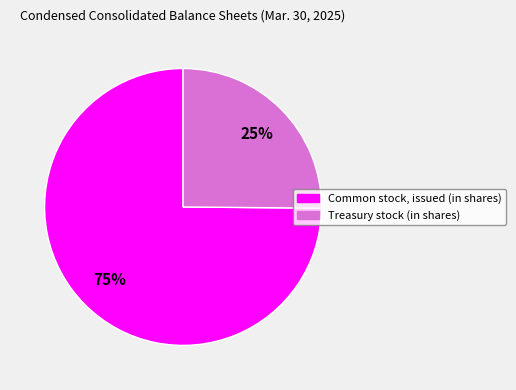

What percentage is the Treasury stock (in shares) slice, to the nearest percent?

25%